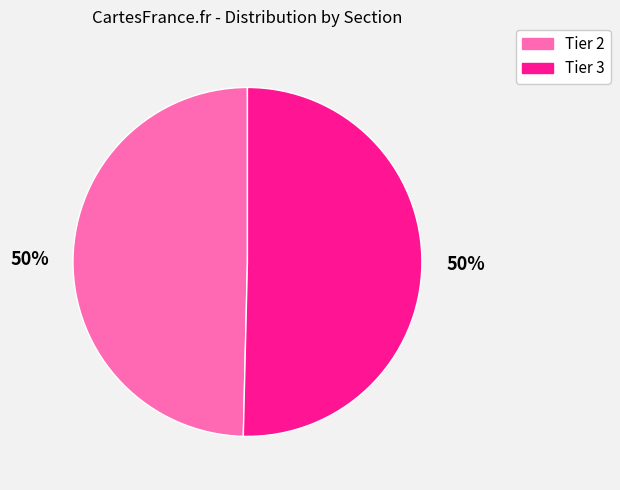

How many slices are in this pie chart?

2